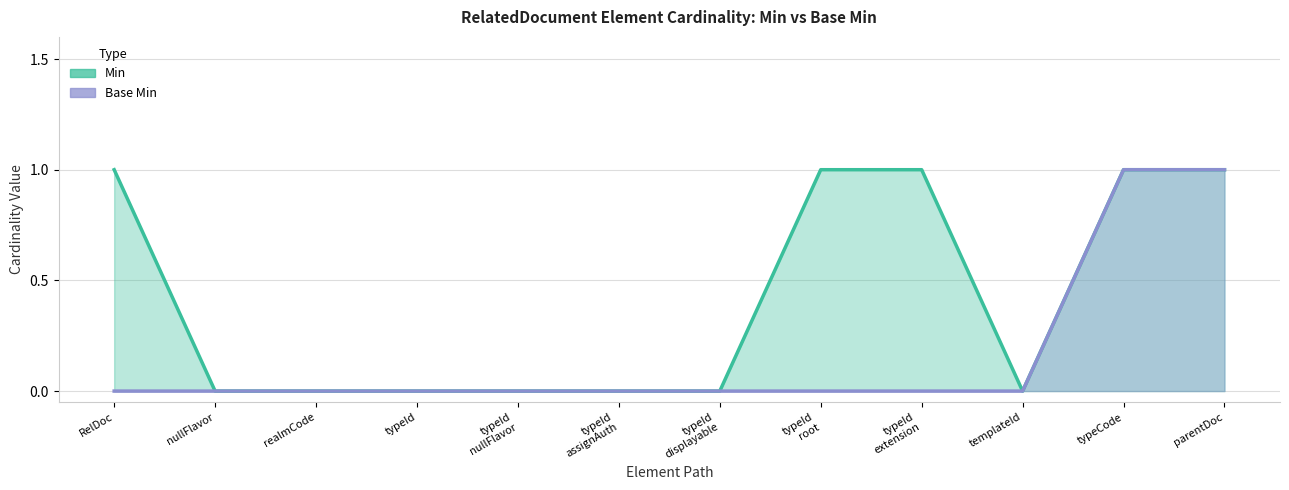

The value of Base Min (line) at nullFlavor is 0. True or false?

False